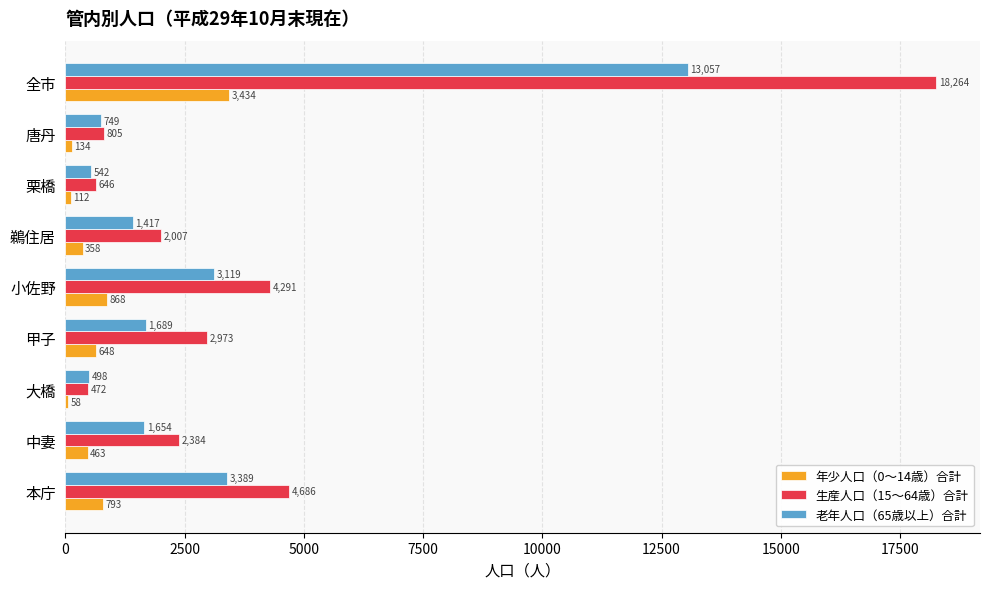

What is the maximum value for 年少人口（0～14歳）合計?

3434